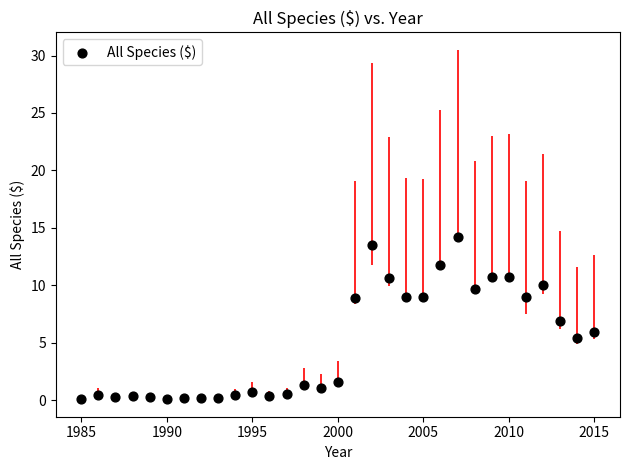

What is the range of Y values (max minus min)?

14.1